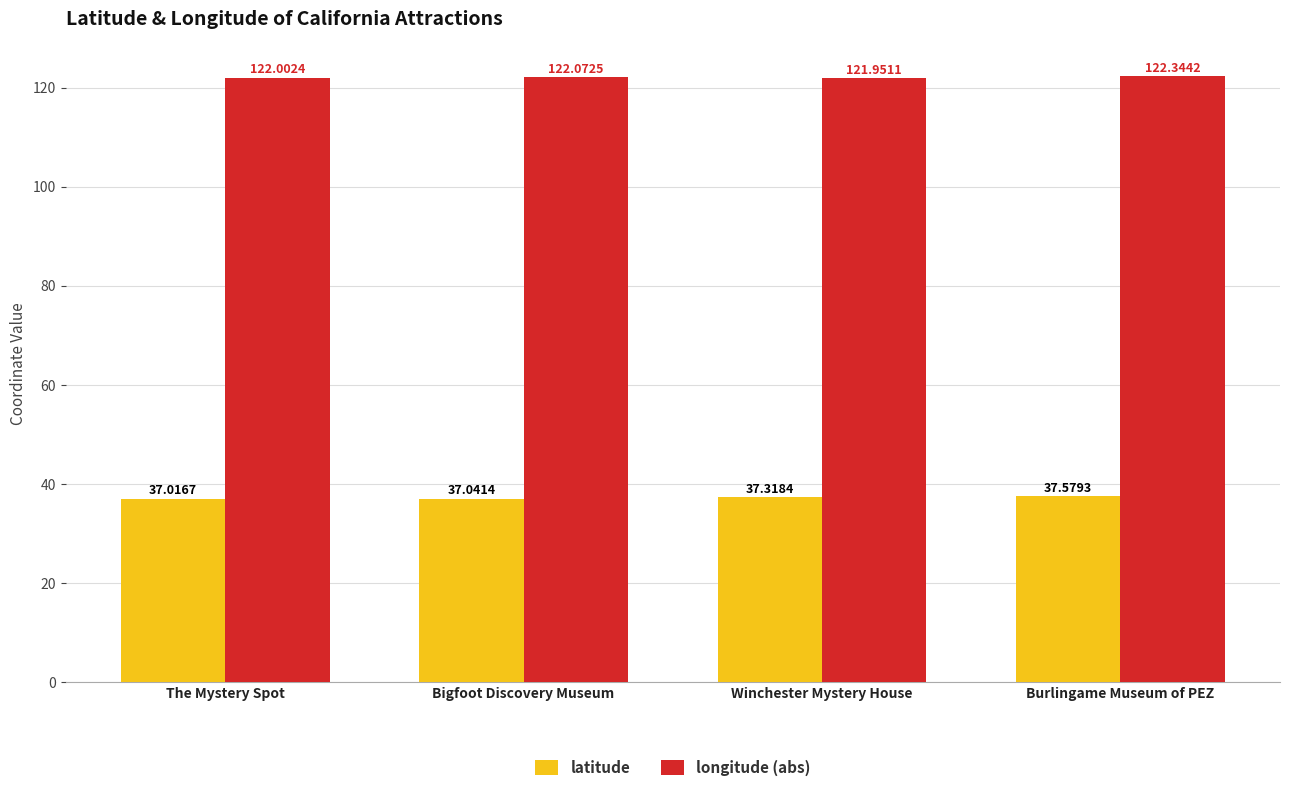

List the series in order of their overall mean, highest first.

longitude (abs), latitude